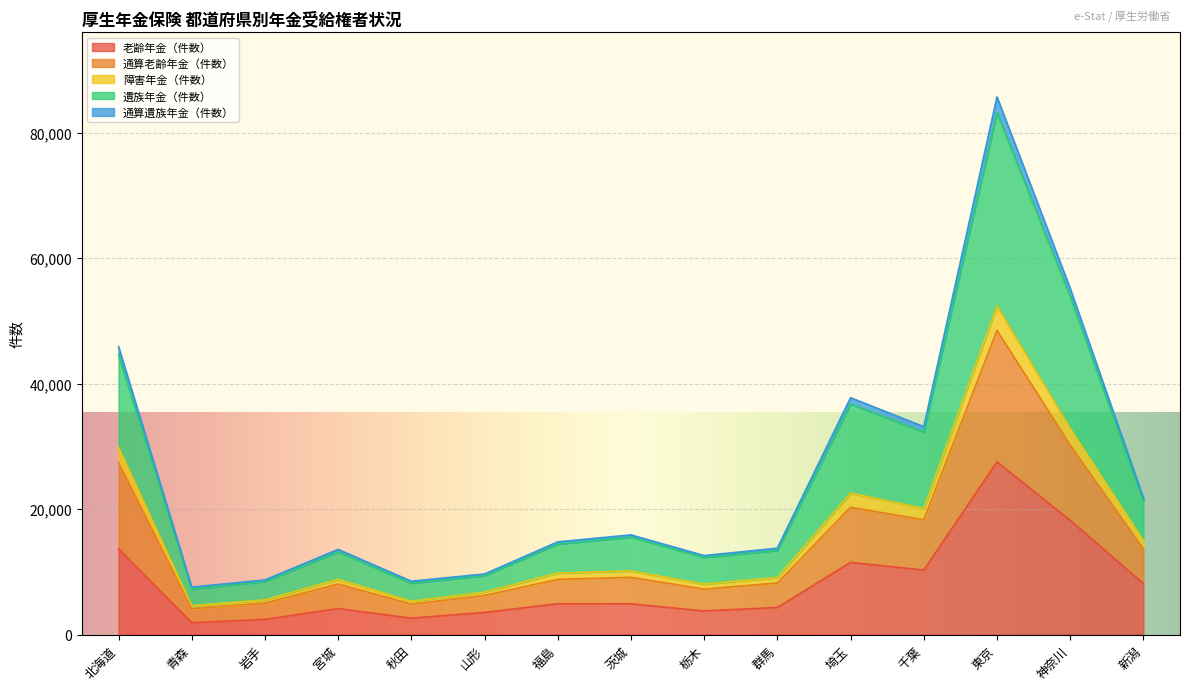

Which label corresponds to the largest value in the chart?

東京